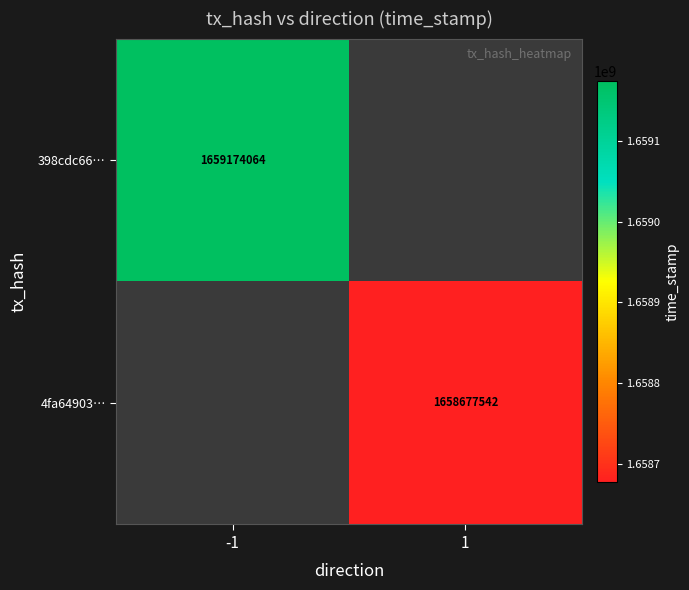

Is the value of 4fa64903… at 1 greater than the value of 398cdc66… at -1?

No